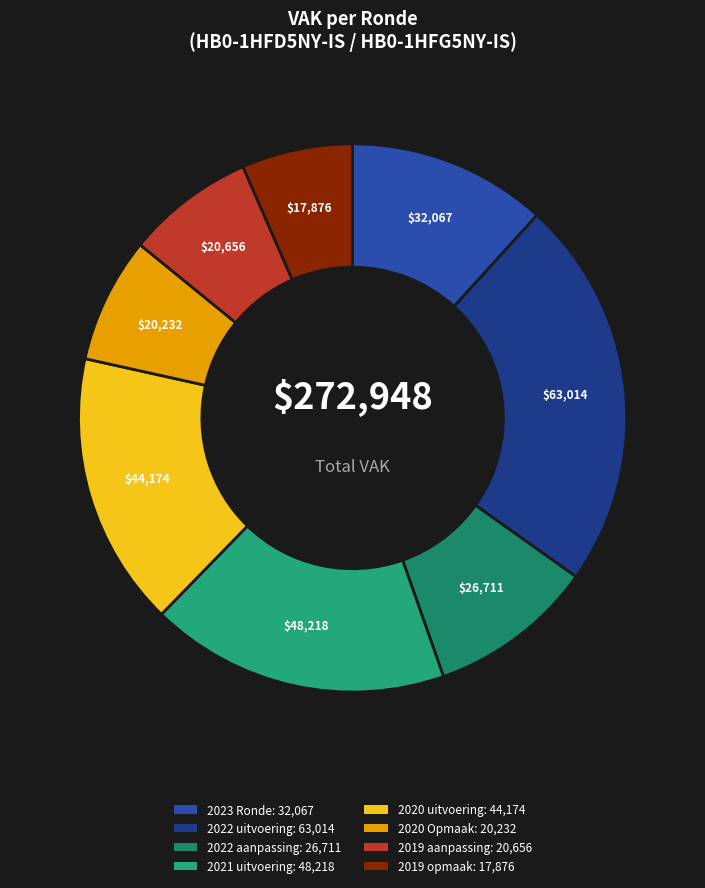

Count the number of slices in the pie.

8